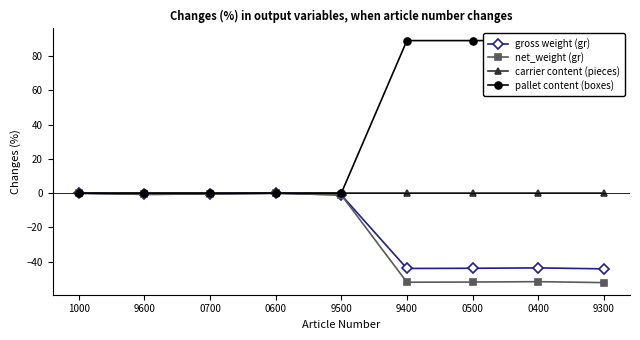

What are all the series names shown in the legend?

gross weight (gr), net_weight (gr), carrier content (pieces), pallet content (boxes)